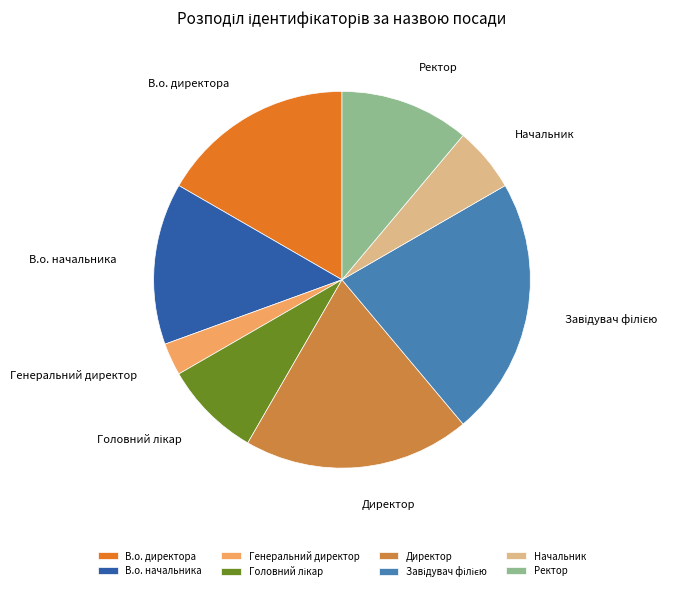

What is the ratio of the value at В.о. начальника to the value at В.о. директора?

0.8